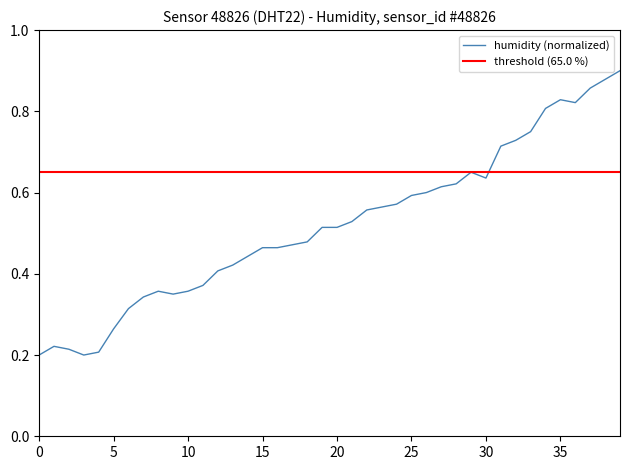

Which category has the highest value across all series?

39